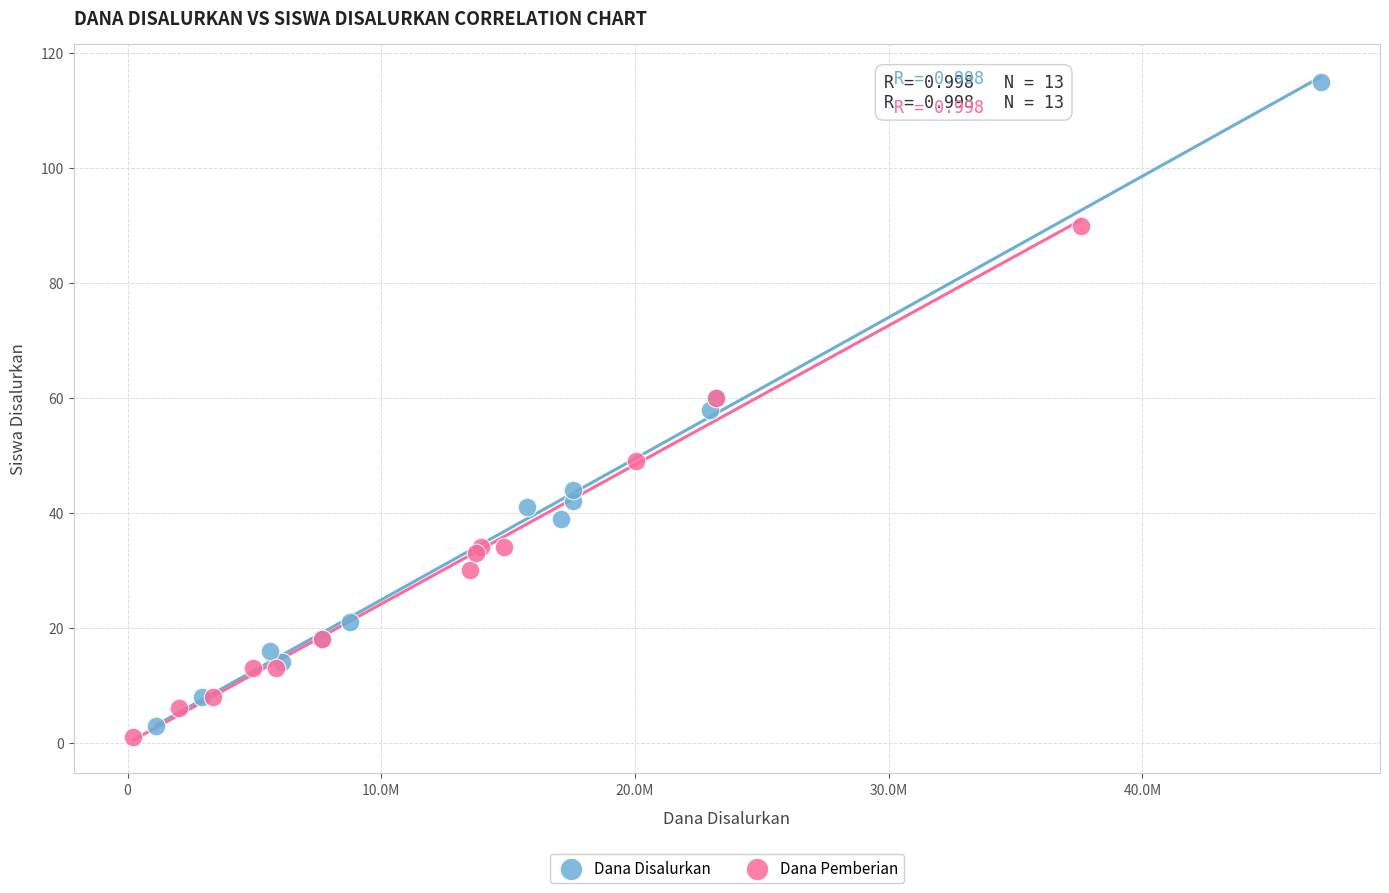

Which series reaches the maximum Y coordinate?

Dana Disalurkan